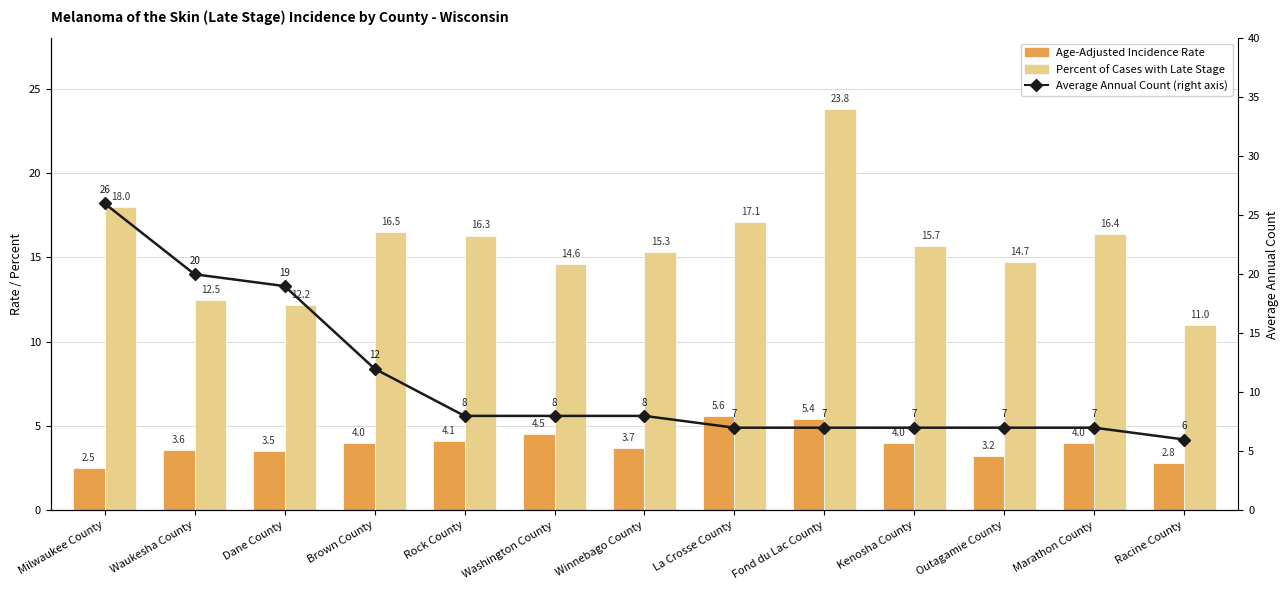

At which category is the sum across all series the highest?

Milwaukee County